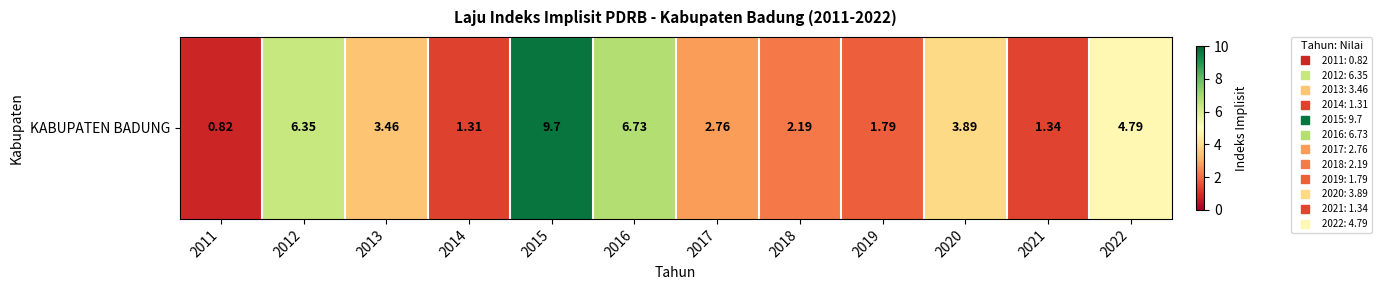

Is it true that the value at 2021 is 1.9?

False